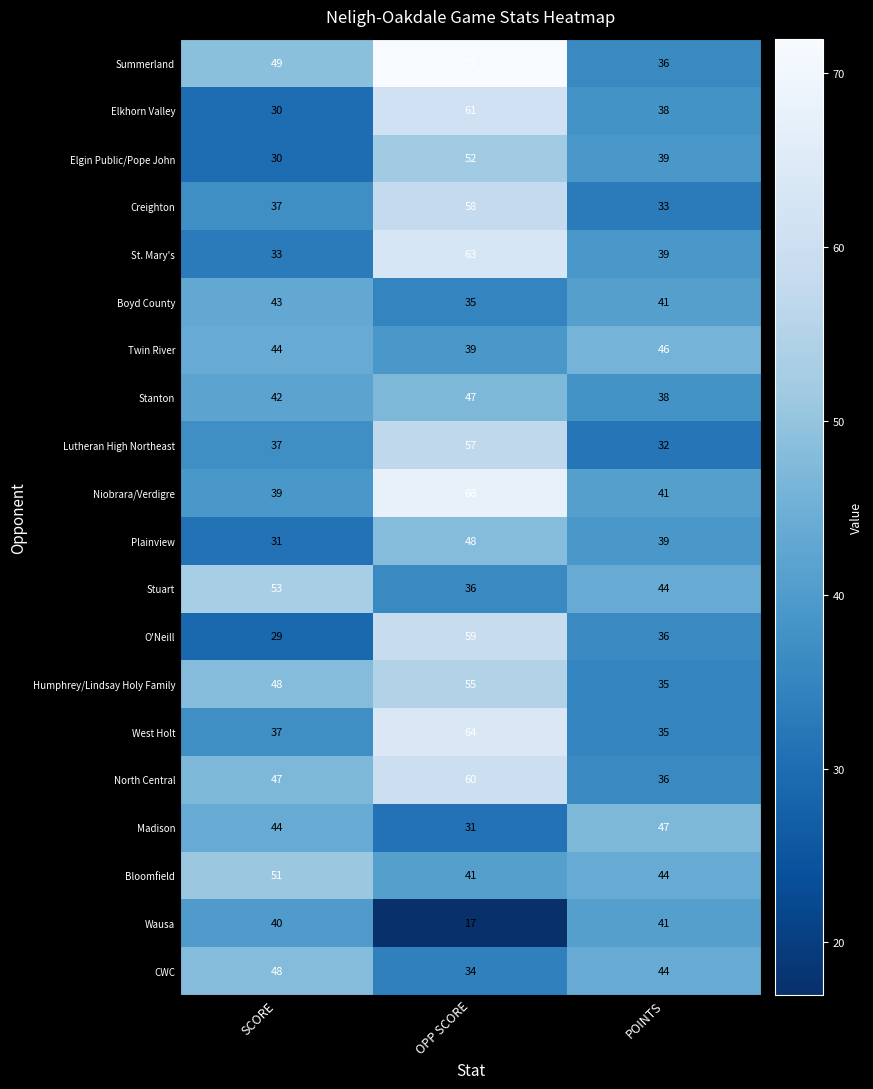

Which category has the highest value across all series?

OPP SCORE